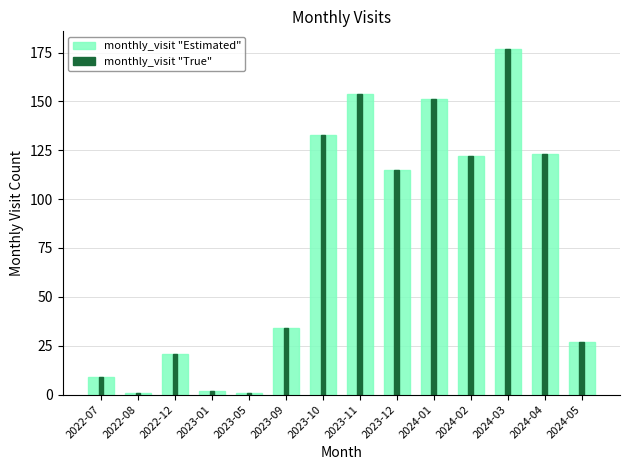

At which label does monthly_visit "Estimated" reach its minimum?

2022-08